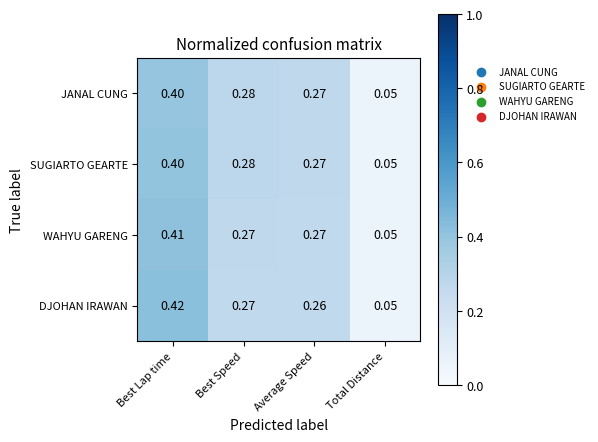

At which category is the sum across all series the highest?

Best Lap time